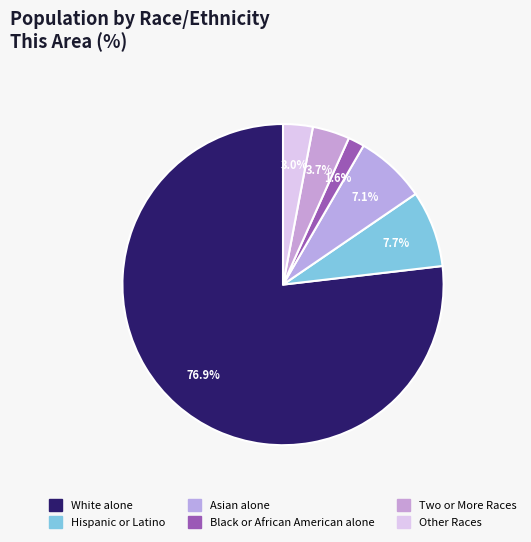

Which category accounts for the majority?

White alone